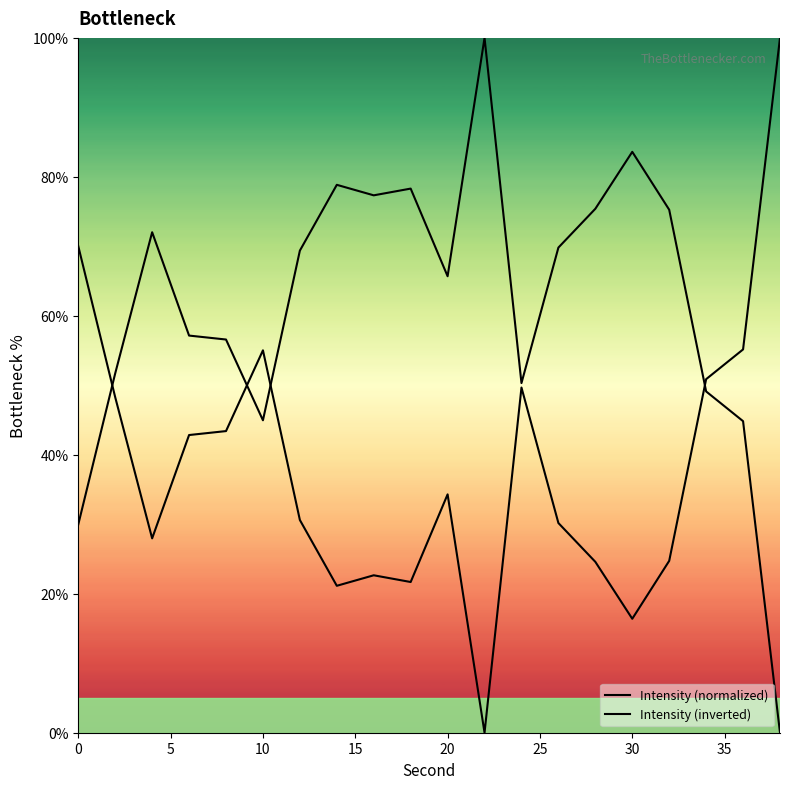

How many interior local valleys does the Intensity (inverted) series have?

4